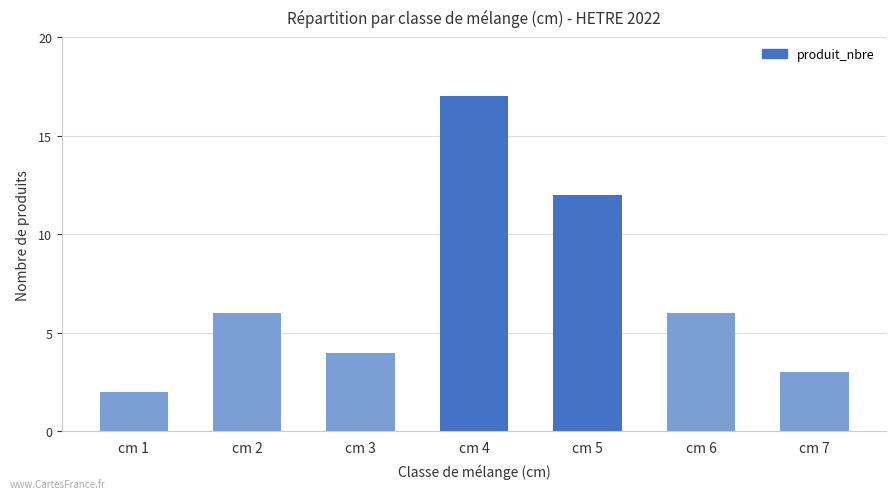

What is the greatest value displayed?

17